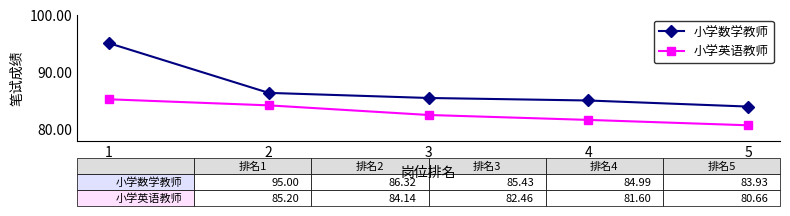

What are all the series names shown in the legend?

小学数学教师, 小学英语教师